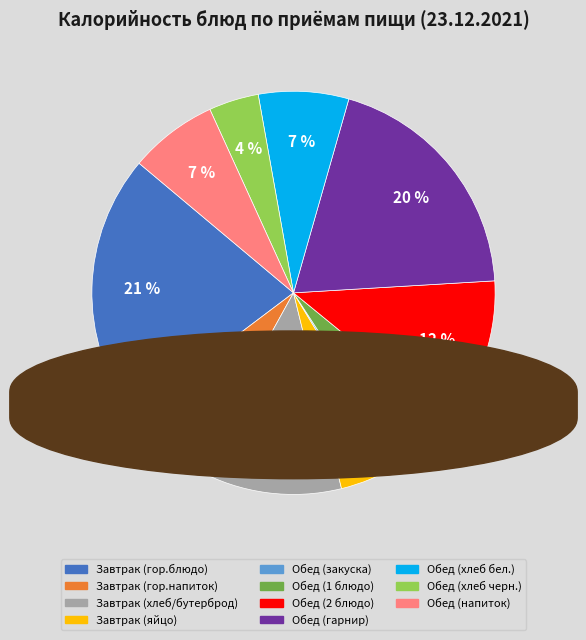

Does any single category account for the majority?

No